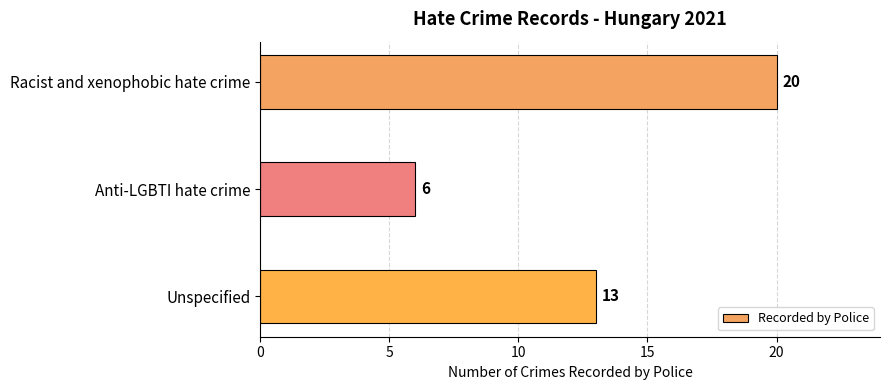

What is the difference between the maximum and minimum values?

14